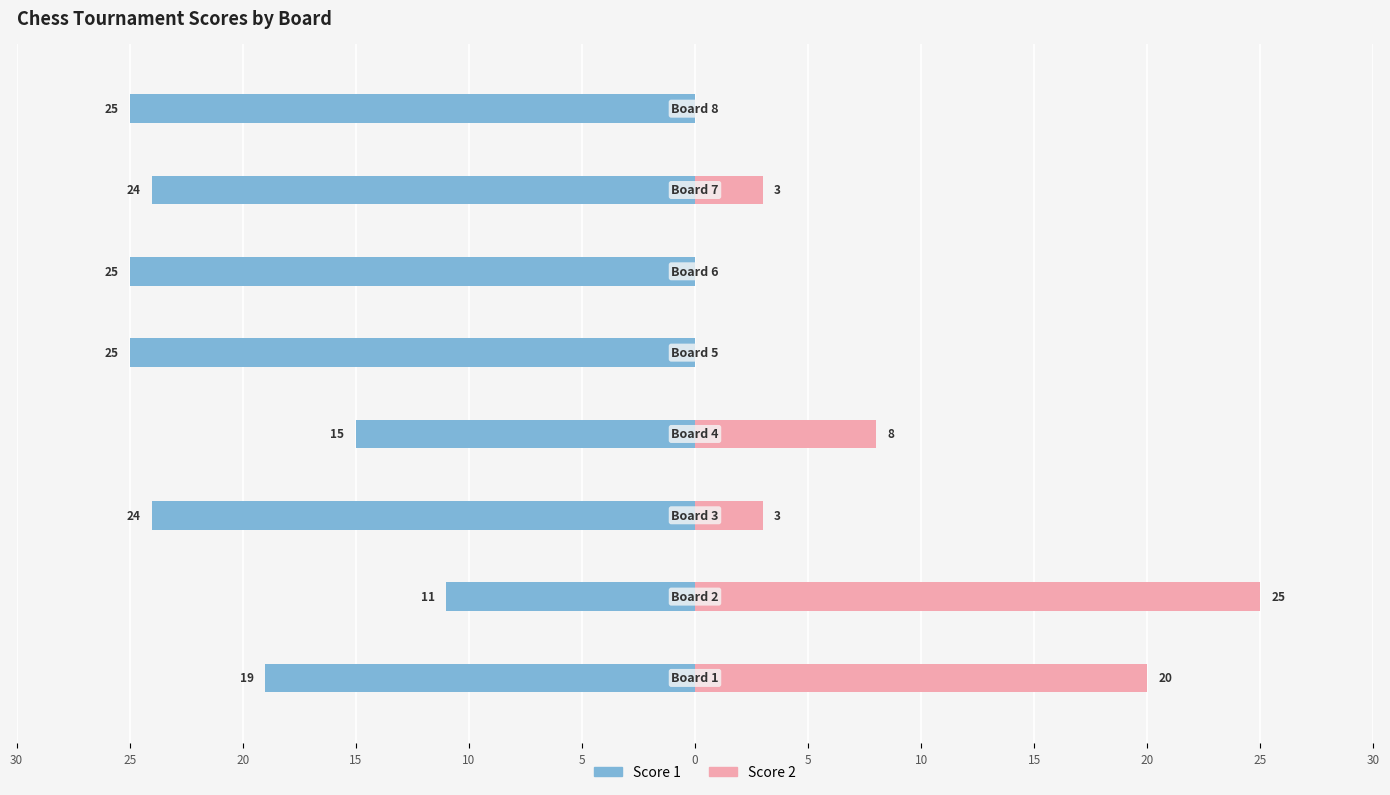

True or false: Score 1 has a value of -13 at 10.

False